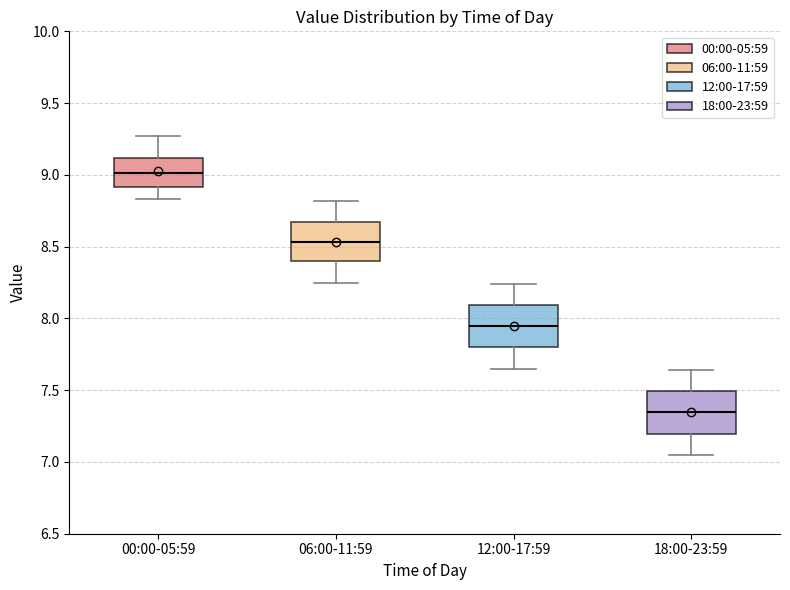

Where is the lower edge of the box for 06:00-11:59 on the y-axis? The values are not printed on the chart, so give them approximately, as read against the axis.

8.40